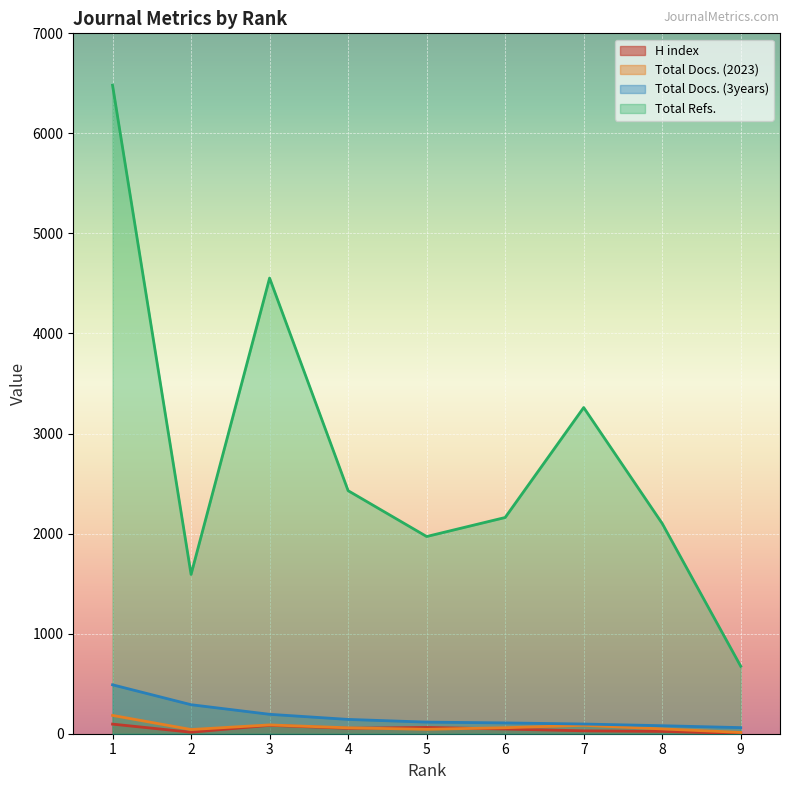

How many values in the Total Docs. (2023) series are below 59?

4